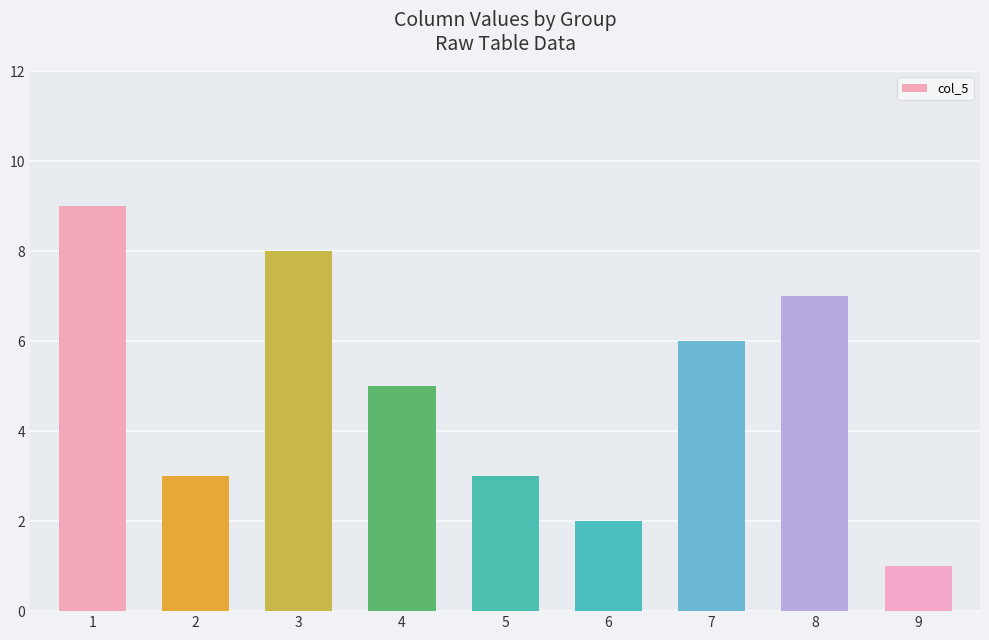

What is the change in value from 1 to 2?

-6